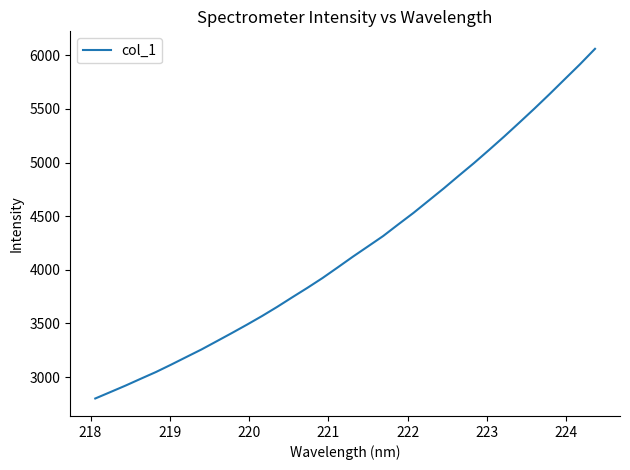

What is the maximum value shown in the chart?

6060.5